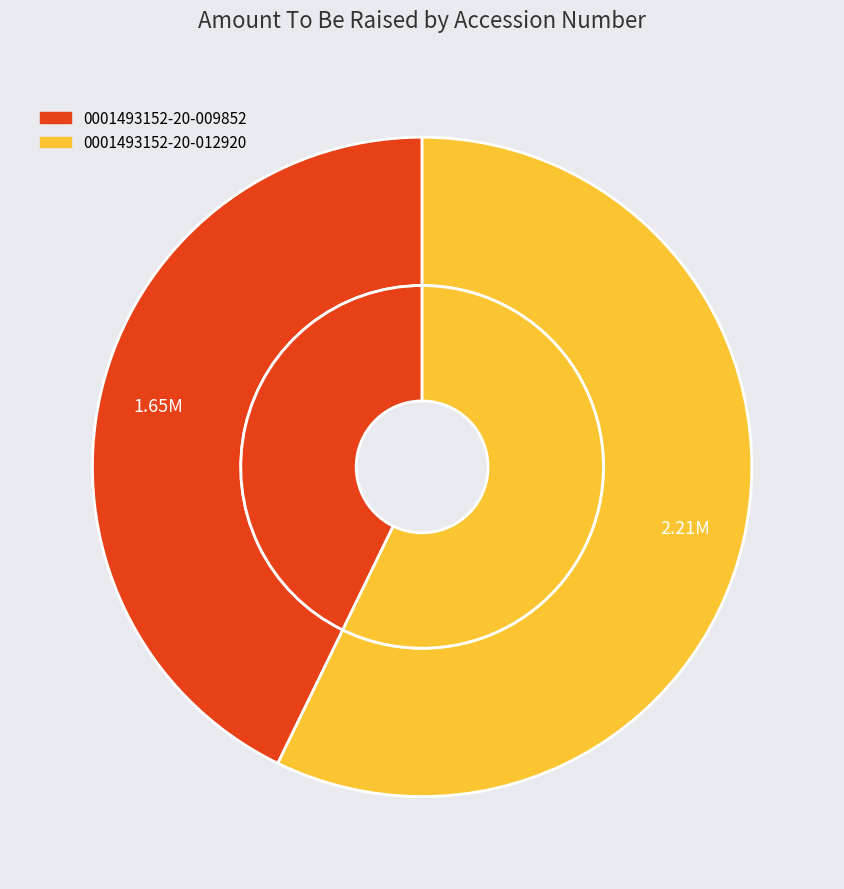

Between 0001493152-20-009852 and 0001493152-20-012920, which is larger?

0001493152-20-012920